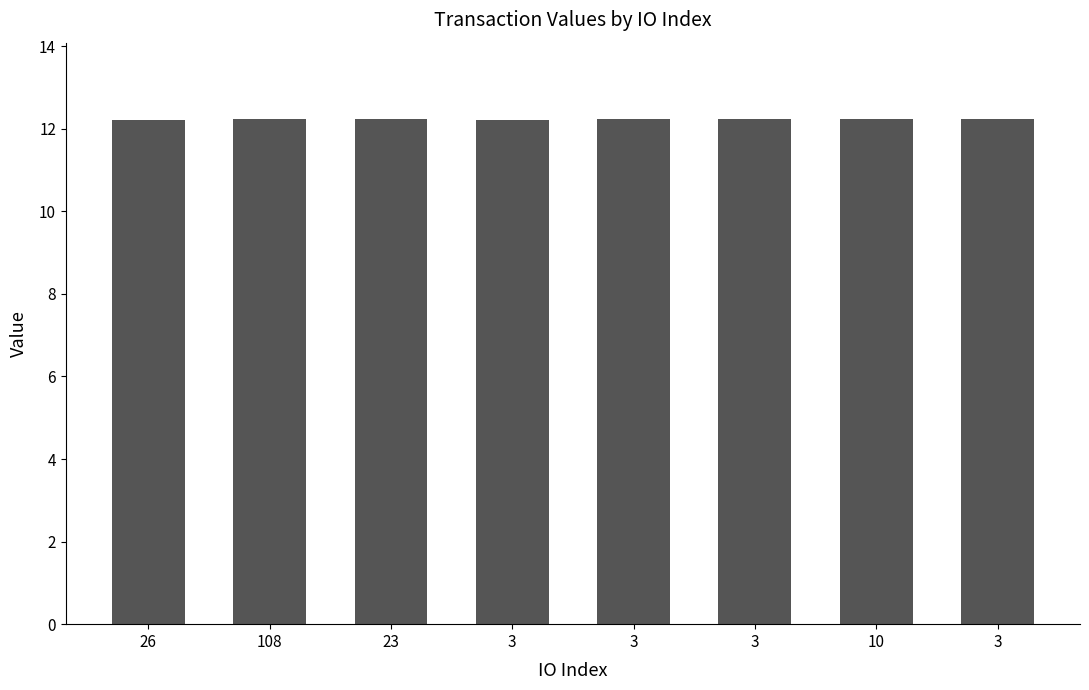

Count the number of data series in this chart.

1